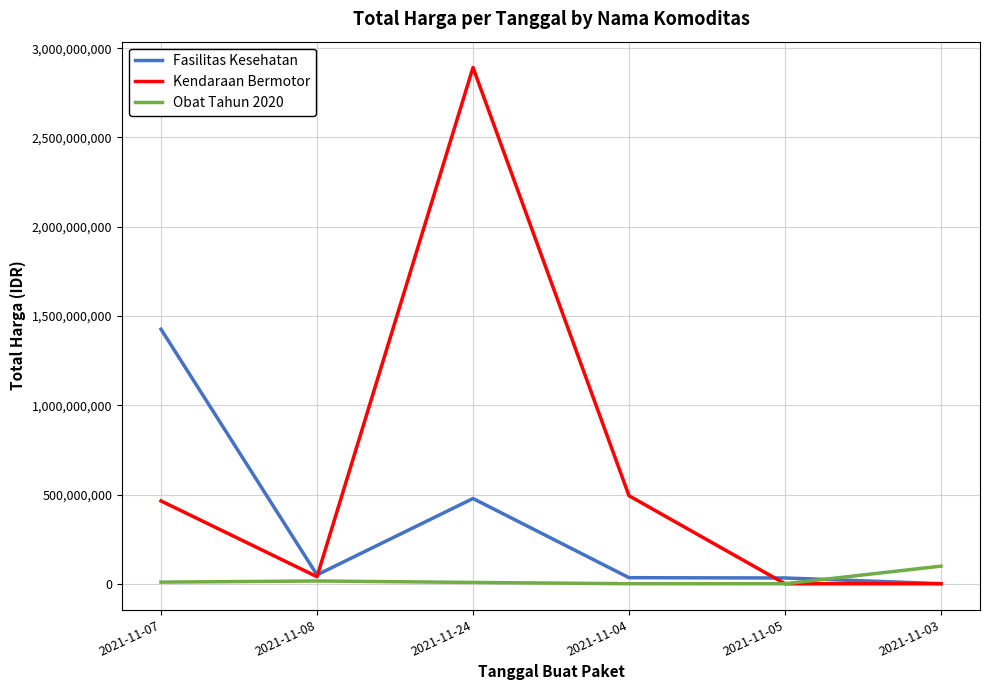

Which series has the widest spread of values?

Kendaraan Bermotor